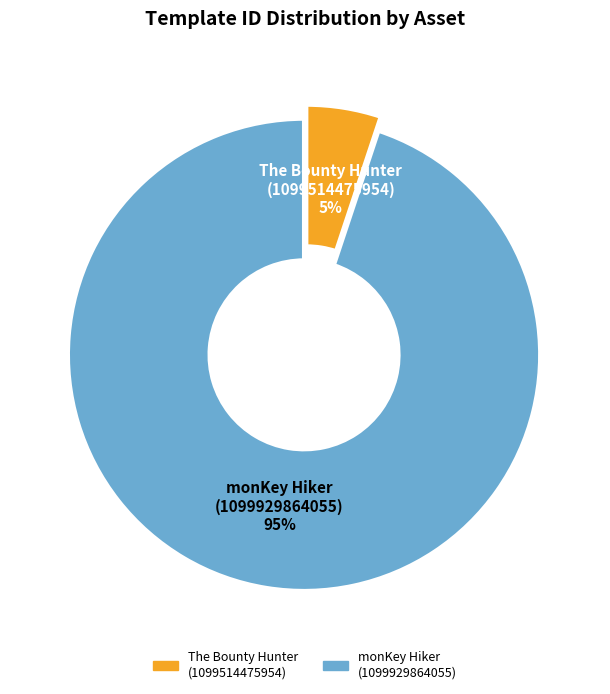

Between The Bounty Hunter (1099514475954) and monKey Hiker (1099929864055), which is larger?

monKey Hiker (1099929864055)